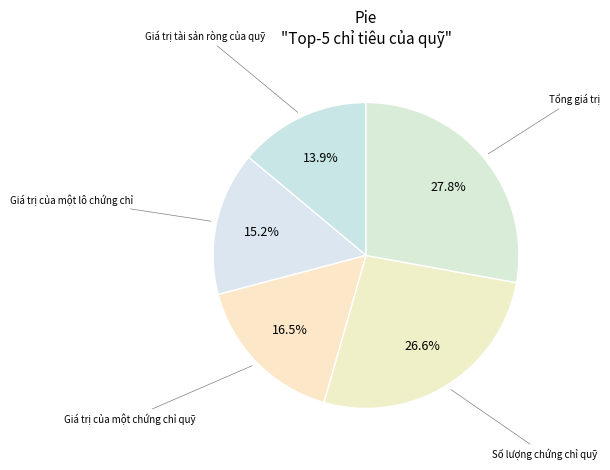

How many segments does this pie chart have?

5